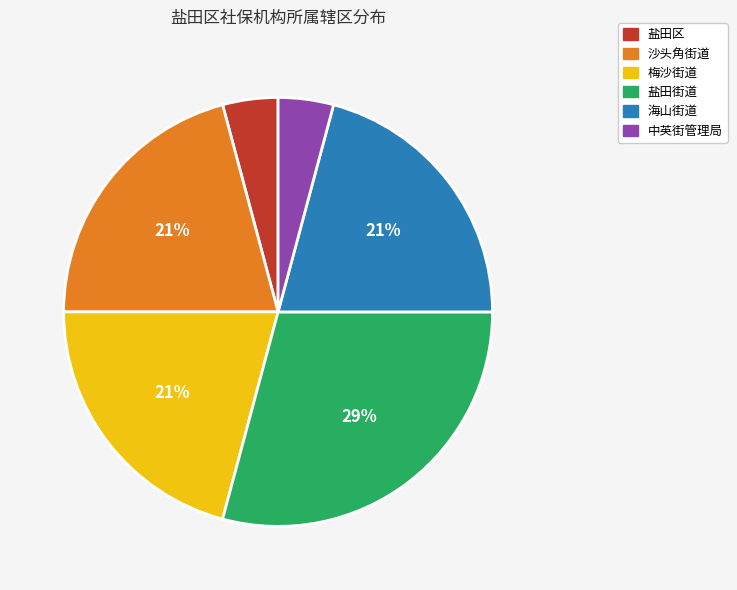

Does any single category account for the majority?

No